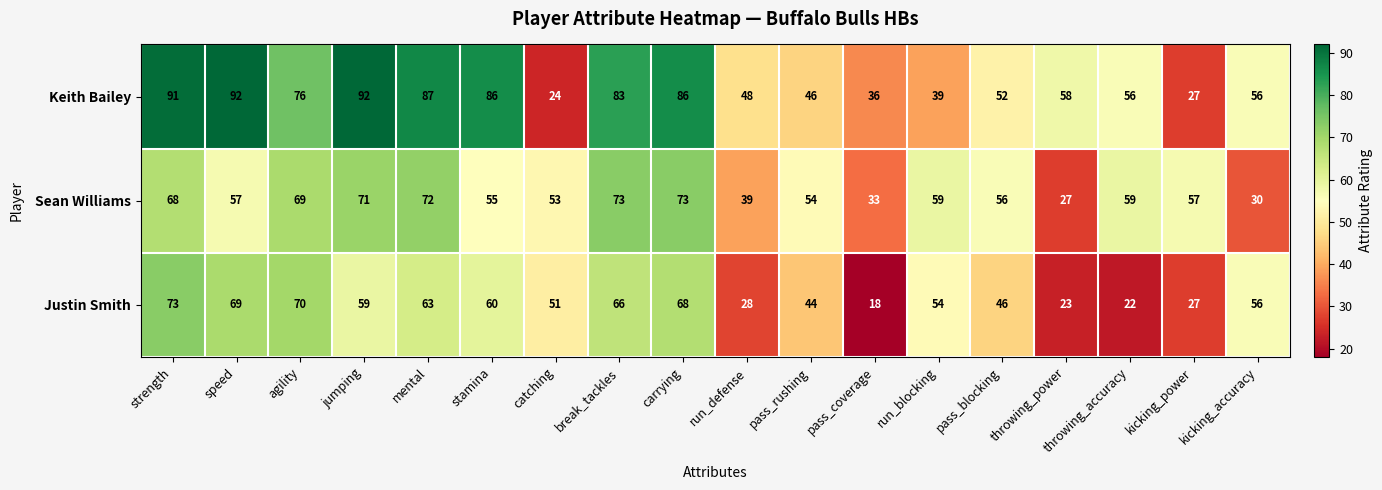

At how many categories does at least one series exceed 74?

8